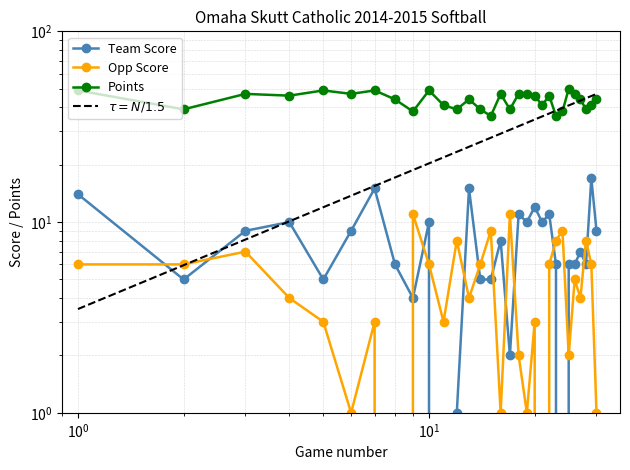

Between 13 and 25, which is larger?

13